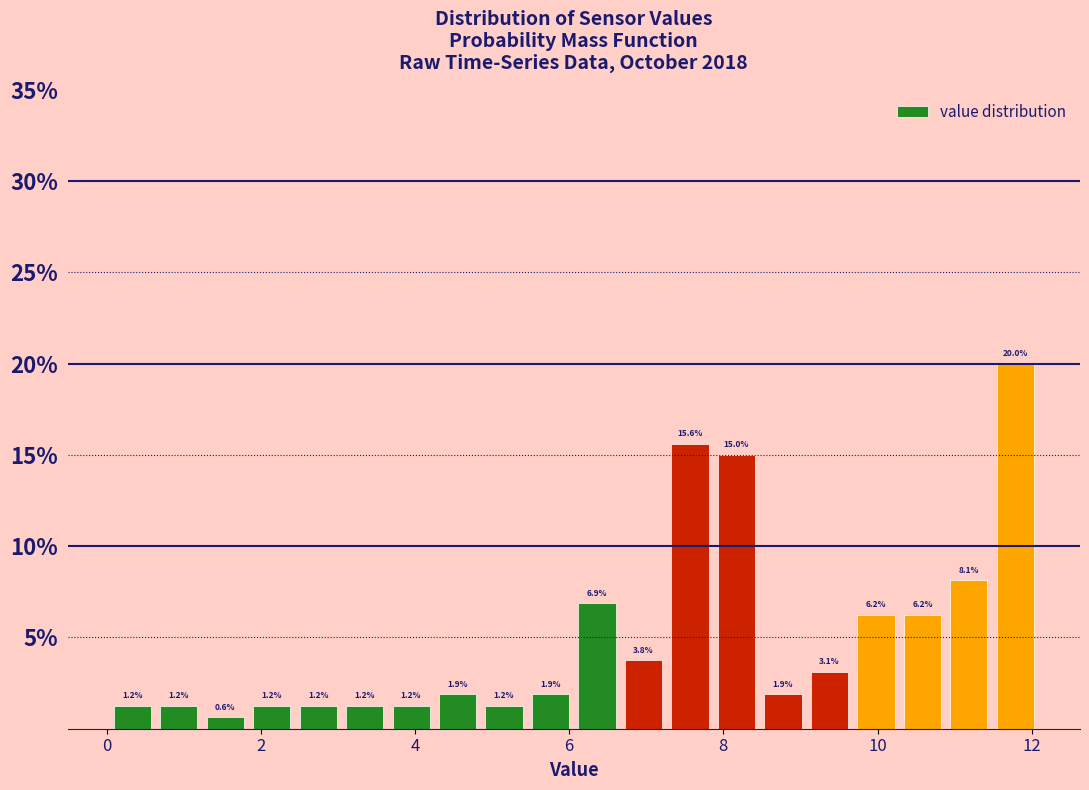

Around what value on the x-axis is the tallest bar? Give the approximate position of its centre, as read against the axis.

11.8